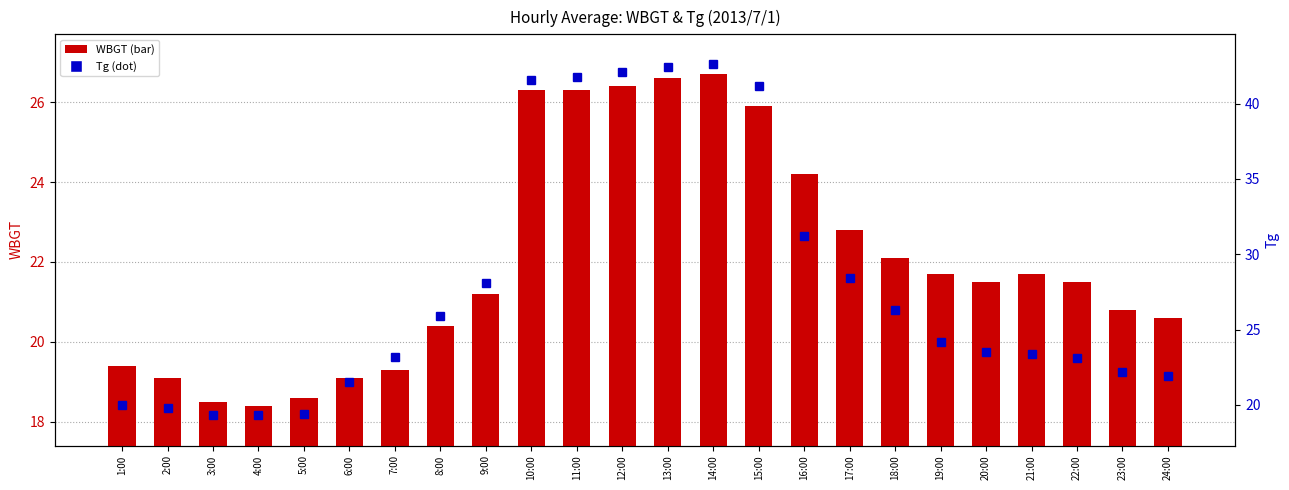

Is it true that Tg (dot) equals 20.0 at 1:00?

True